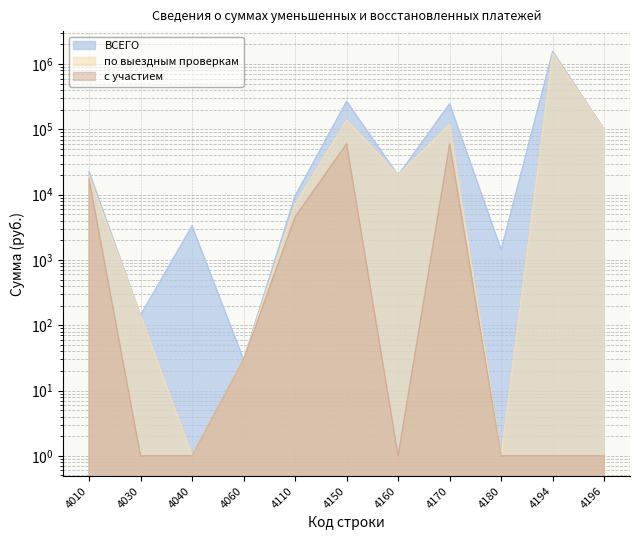

Which series has the largest range (max minus min)?

ВСЕГО